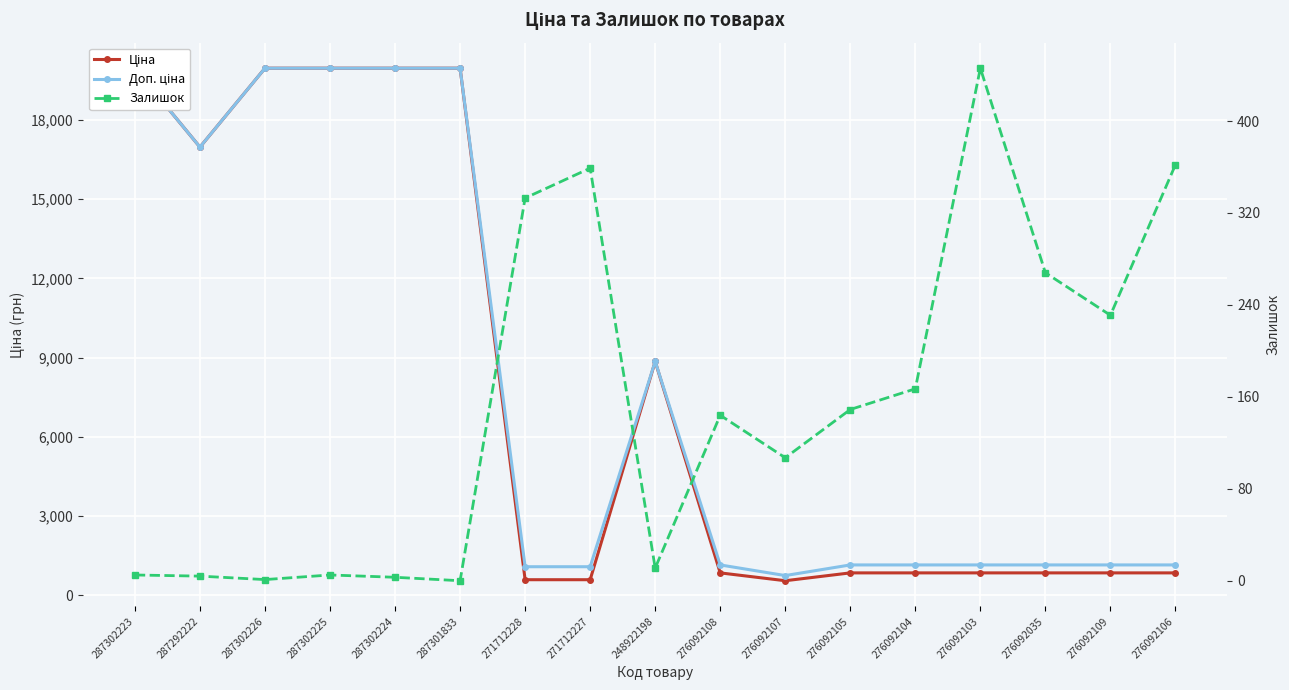

What position from the left is 276092108?

10